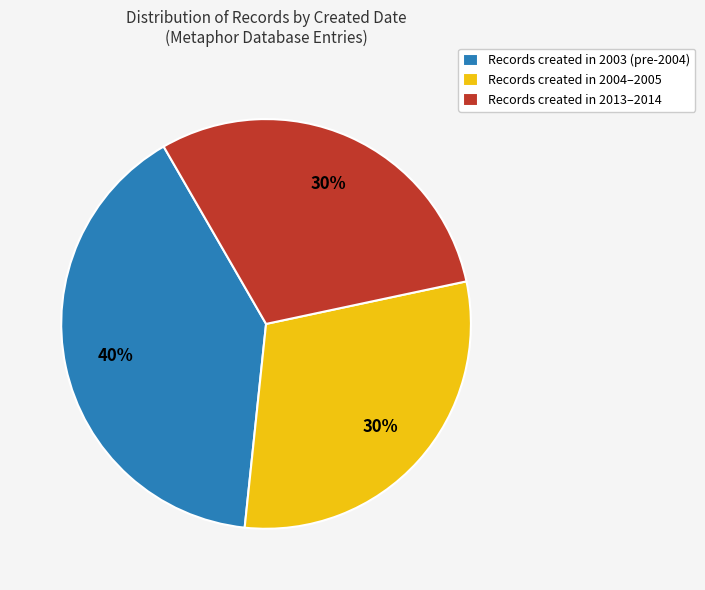

True or false: Records created in 2013–2014 accounts for 44% of the total.

False